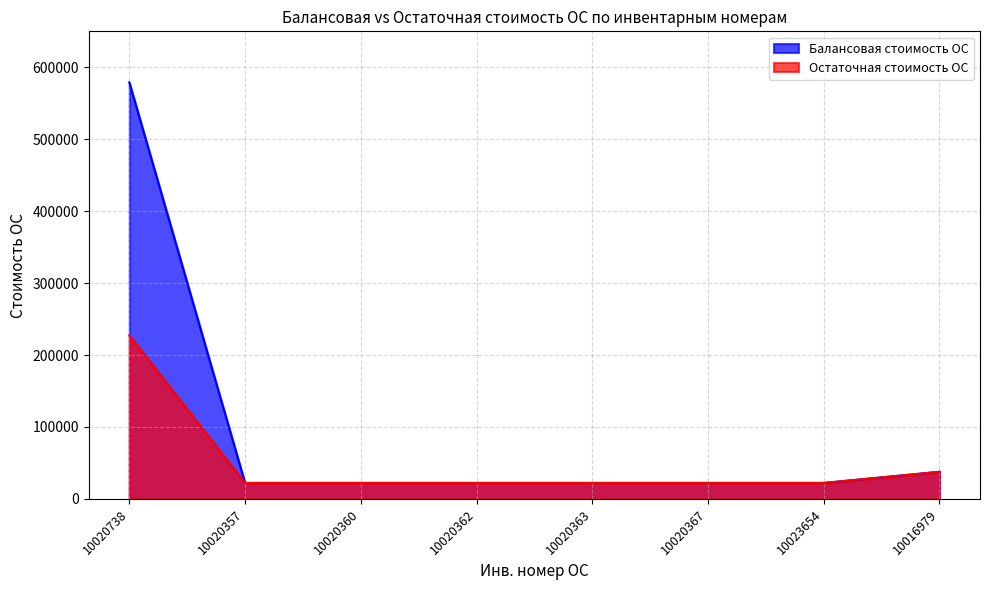

Reading left to right, what are all the values shown in this chart?

Балансовая стоимость ОС: 10020738=579017.6	10020357=22203.4	10020360=22203.4	10020362=22203.4	10020363=22203.4	10020367=22203.4	10023654=22203.4	10016979=37711.9
Остаточная стоимость ОС: 10020738=227471.0	10020357=22203.4	10020360=22203.4	10020362=22203.4	10020363=22203.4	10020367=22203.4	10023654=22203.4	10016979=37711.9